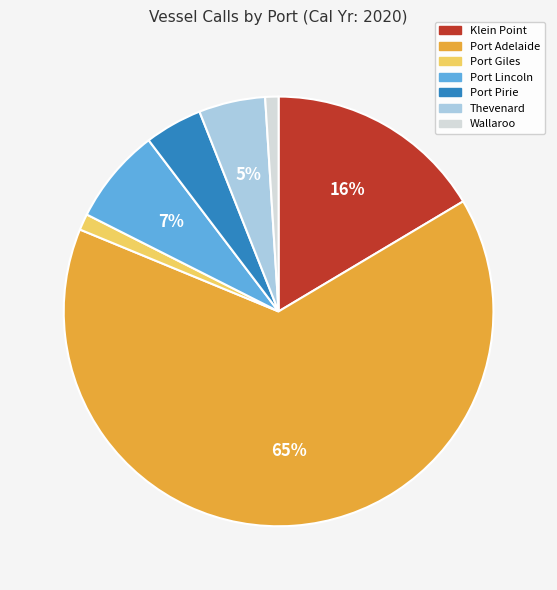

To the nearest percent, what percentage of the pie is Thevenard?

5%